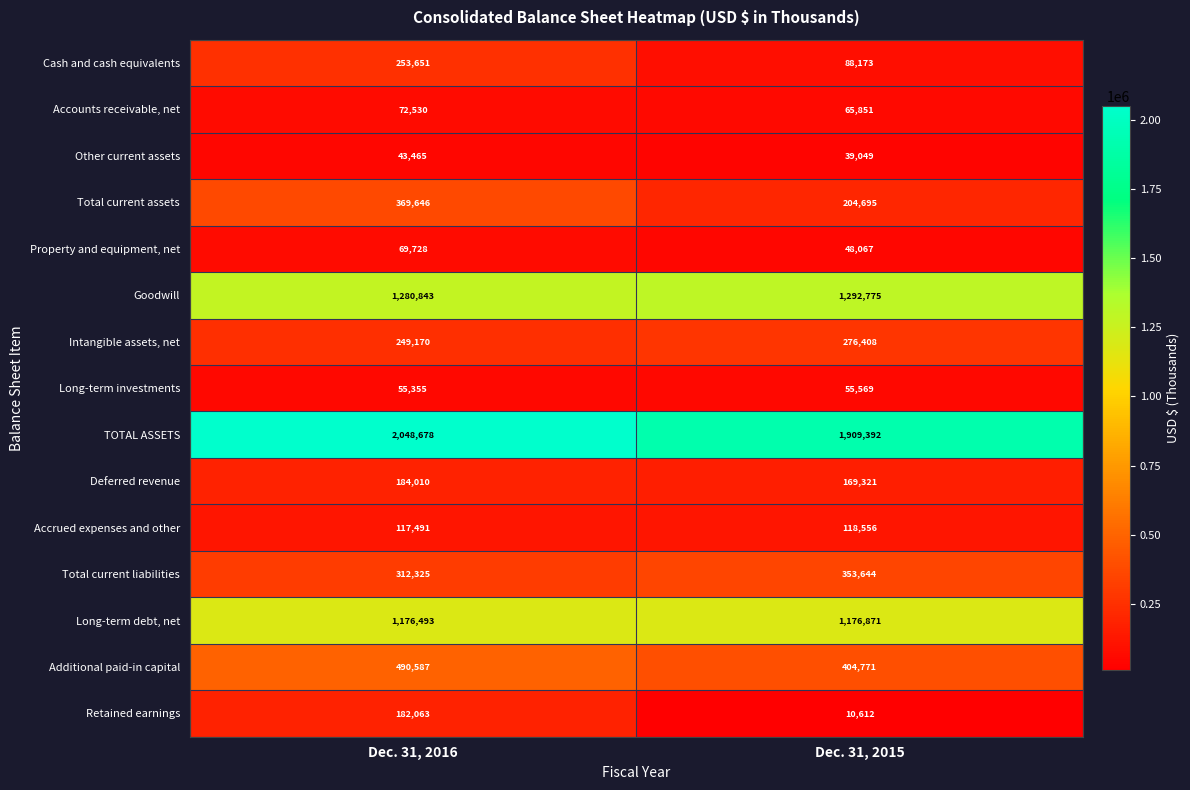

What is the sum of all Additional paid-in capital values?

895358